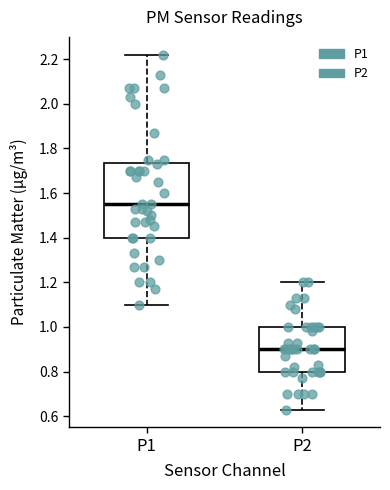

Which box has the highest median line?

P1